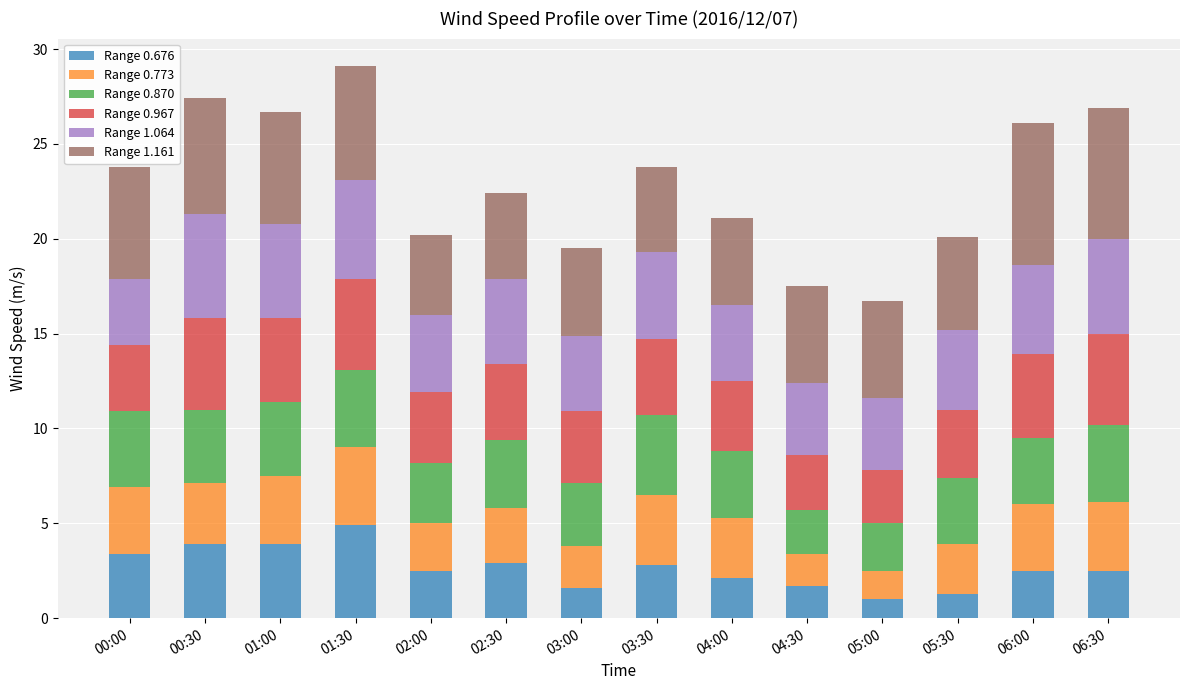

Which category has the highest value in the Range 0.676 series?

01:30